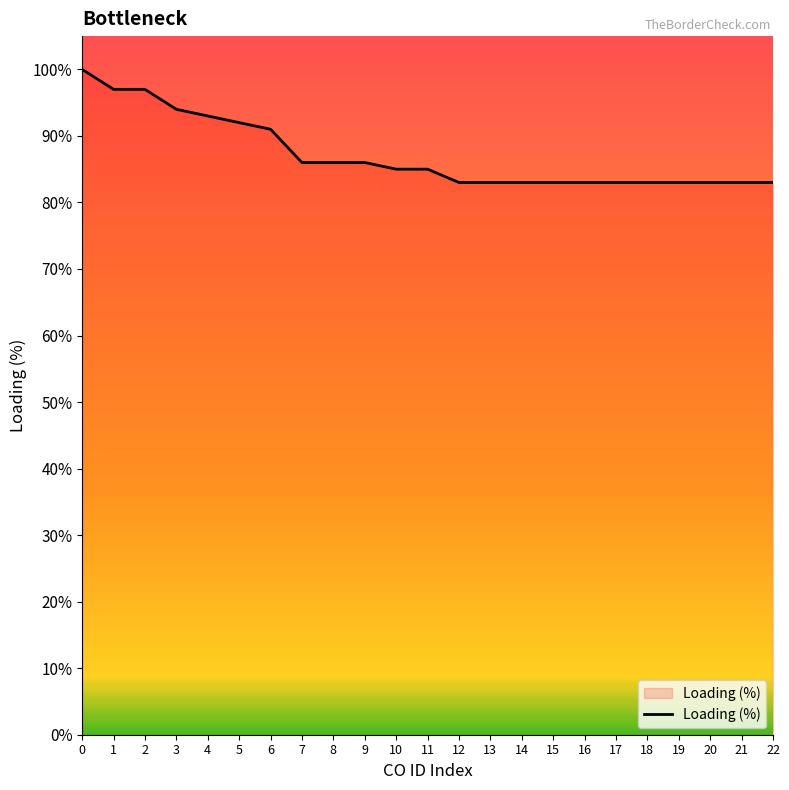

The chart shows a value of 83 at 19. True or false?

True